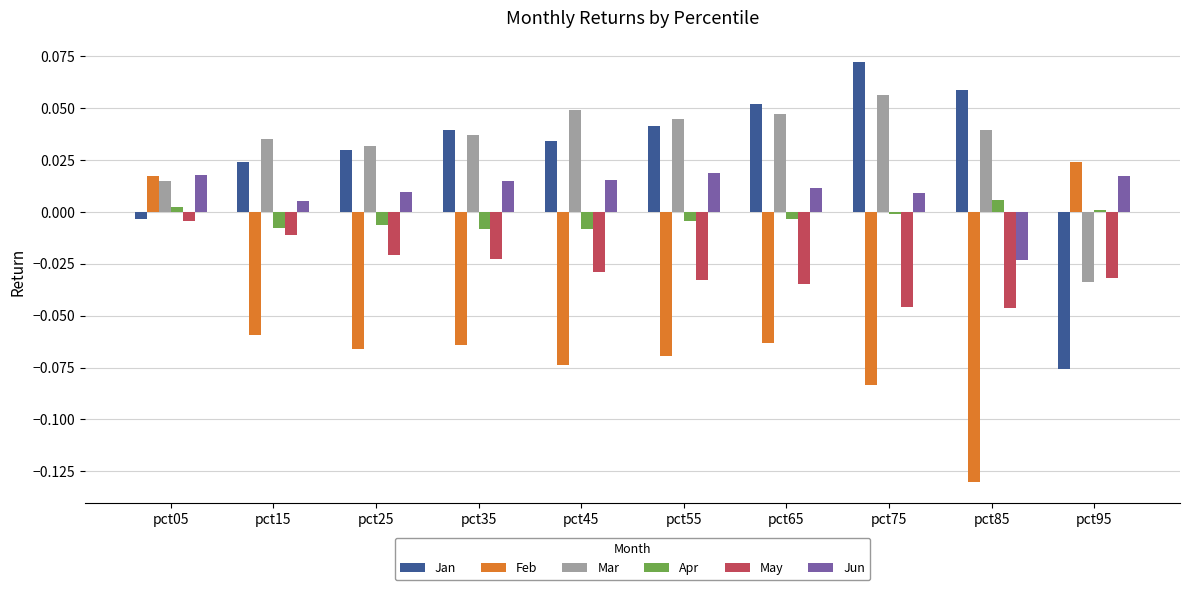

How many negative values does the Mar series have?

1